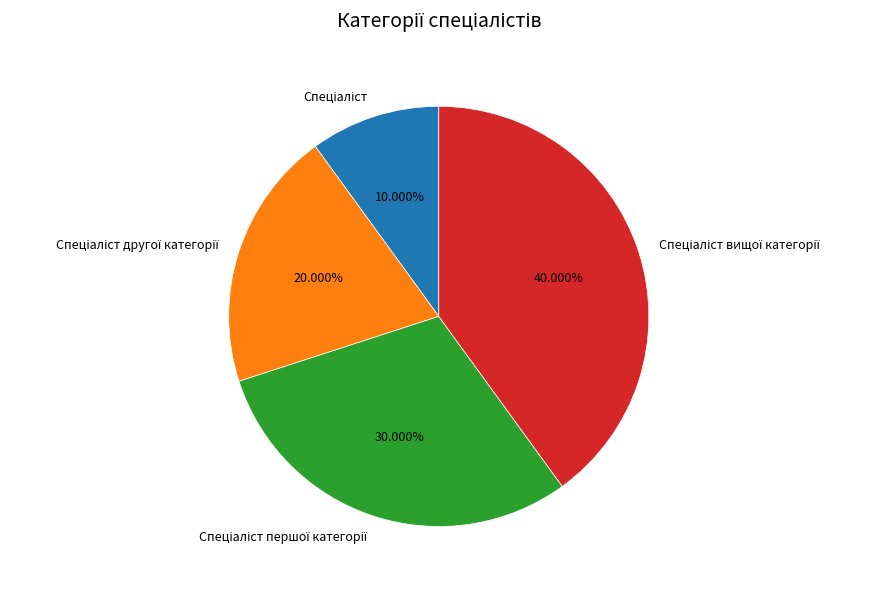

Does any single category account for the majority?

No